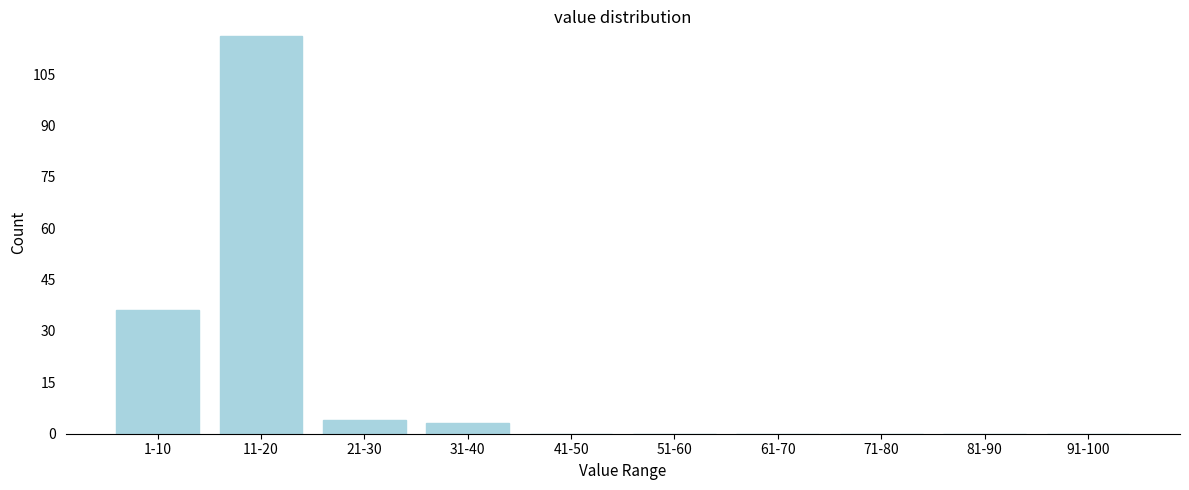

Reading right to left, what are all the values shown in this chart?

91-100=0	81-90=0	71-80=0	61-70=0	51-60=0	41-50=0	31-40=3	21-30=4	11-20=116	1-10=36